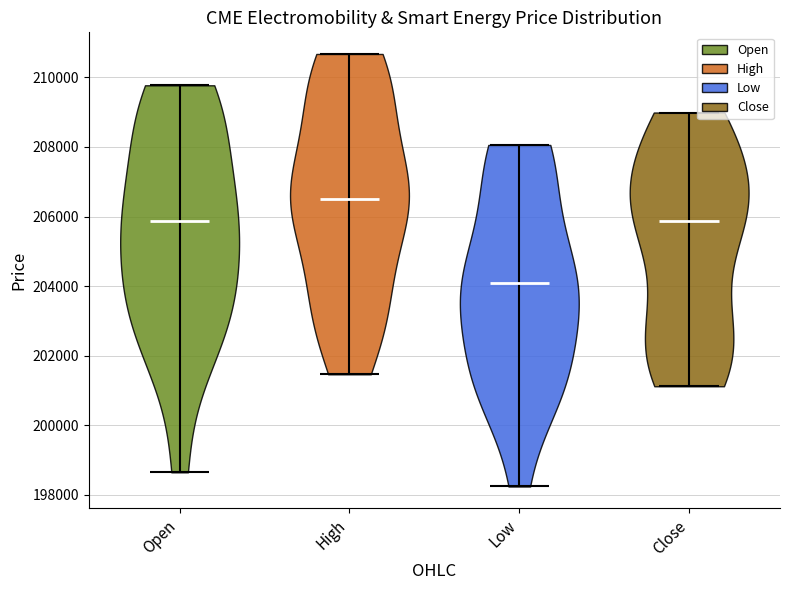

Where does the median line of the violin for High sit on the y-axis? The values are not printed on the chart, so give them approximately, as read against the axis.

206600